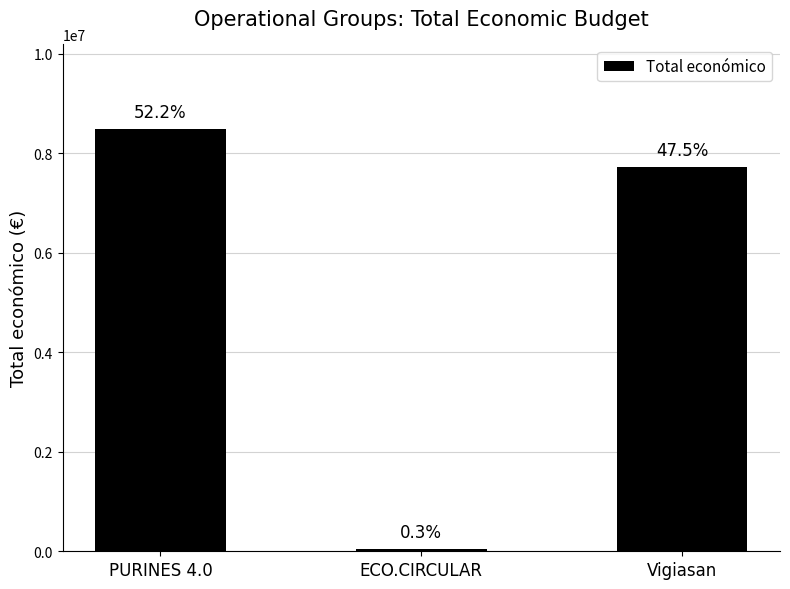

Reading left to right, extract all data points from this chart.

PURINES 4.0=8484999	ECO.CIRCULAR=42845	Vigiasan=7717171